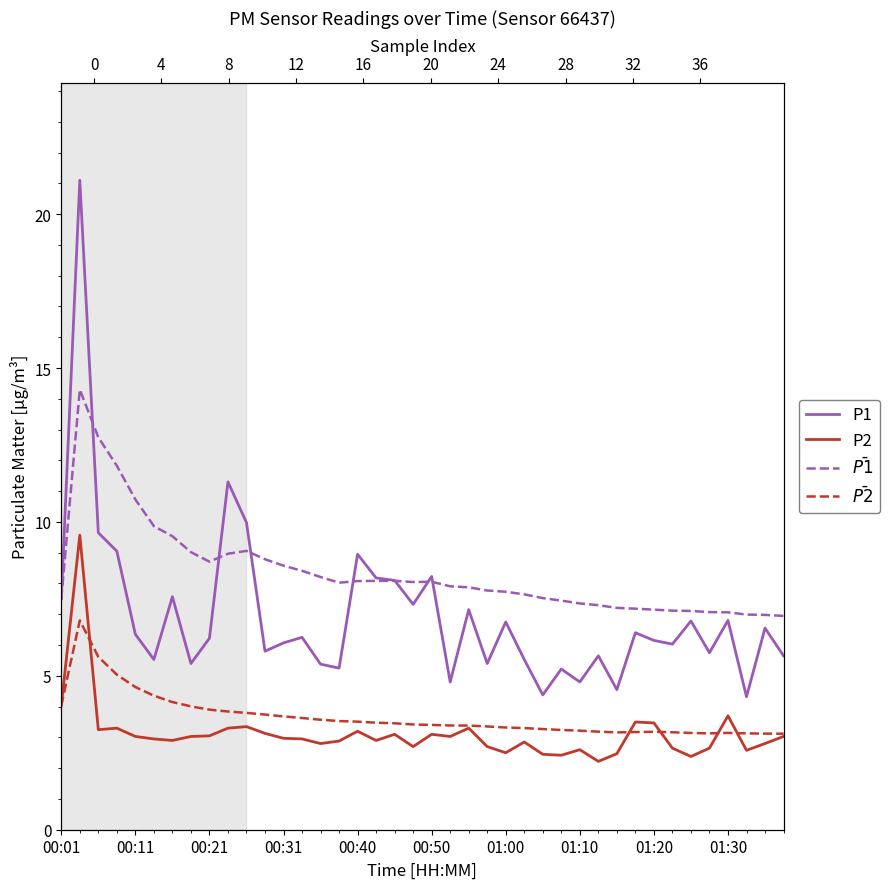

What are all the series names shown in the legend?

P1, P2, $\bar{P1}$, $\bar{P2}$